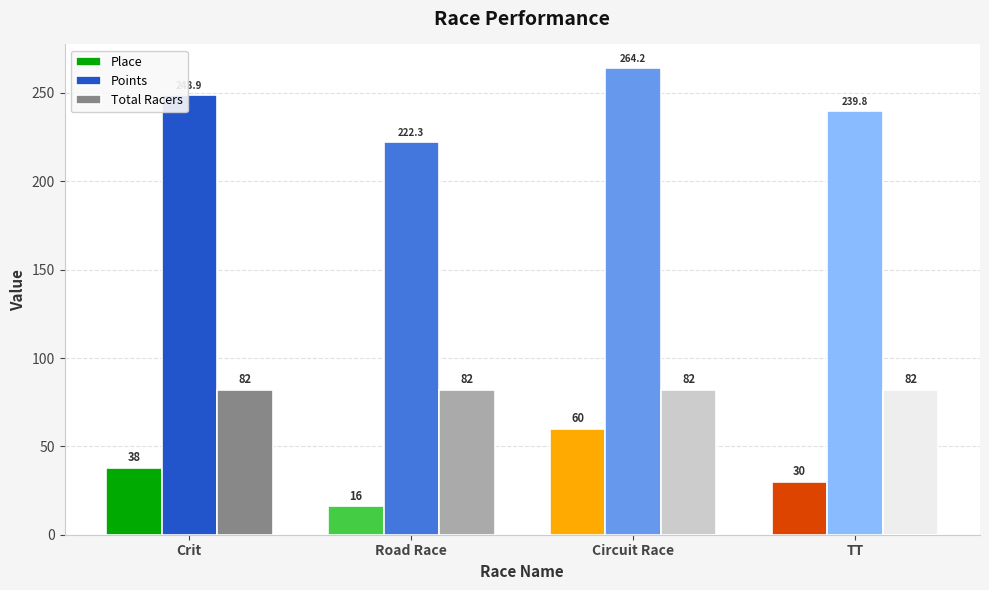

Is the value of Total Racers at TT greater than the value of Place at Circuit Race?

Yes